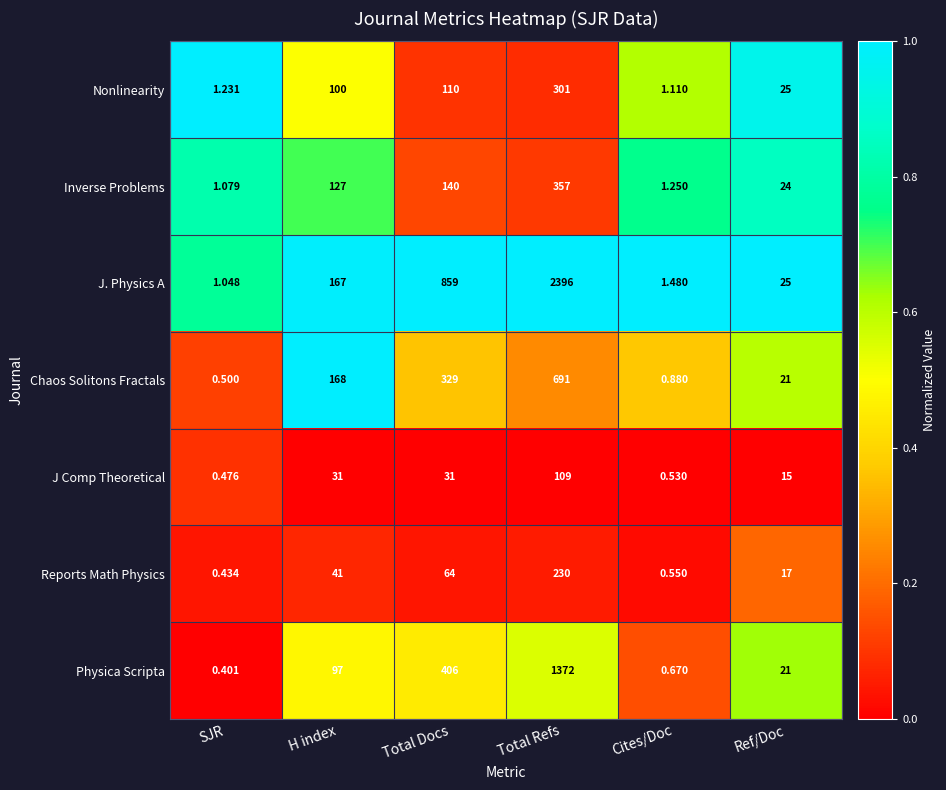

Which series has the largest total across all categories?

J. Physics A